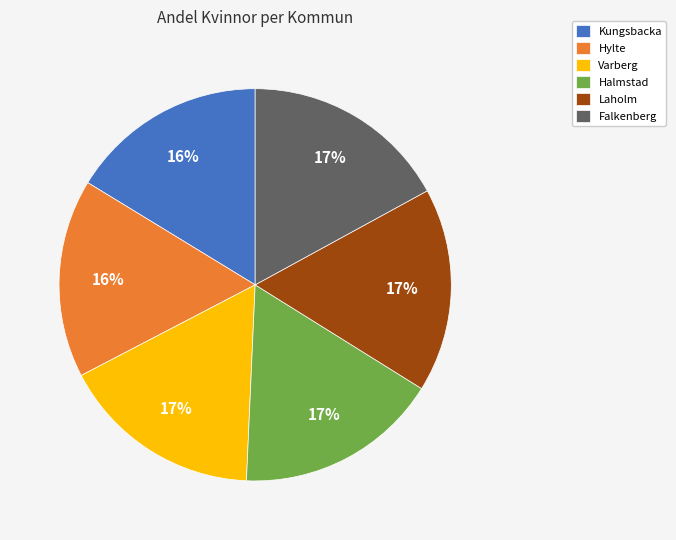

To the nearest percent, what portion does Kungsbacka represent?

16%